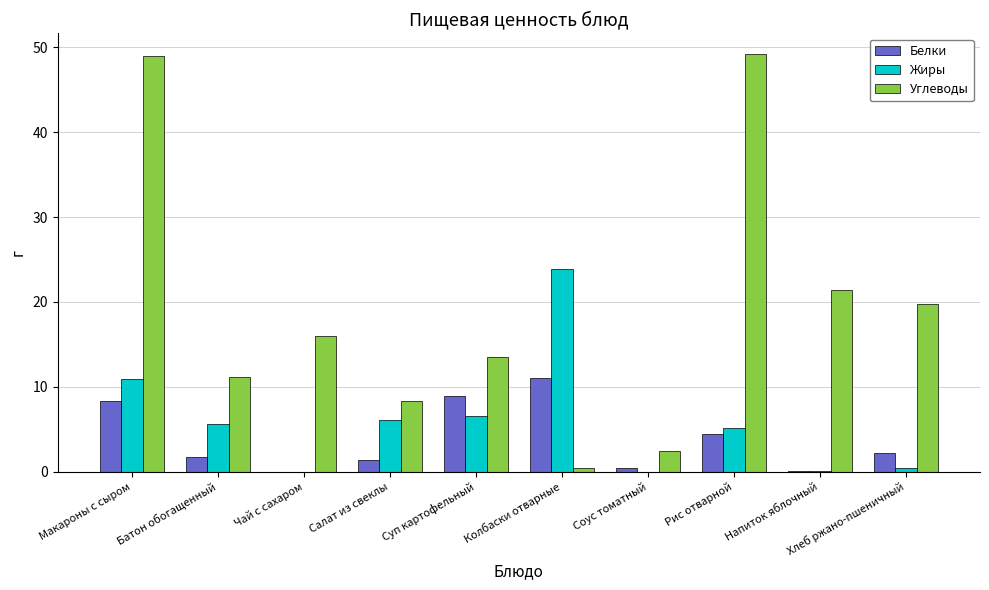

The value of Жиры at Рис отварной is 5.1. True or false?

True